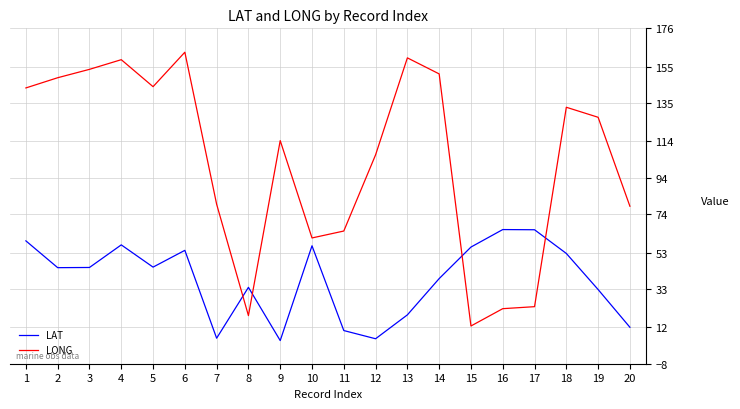

At how many categories does at least one series exceed 121?

10